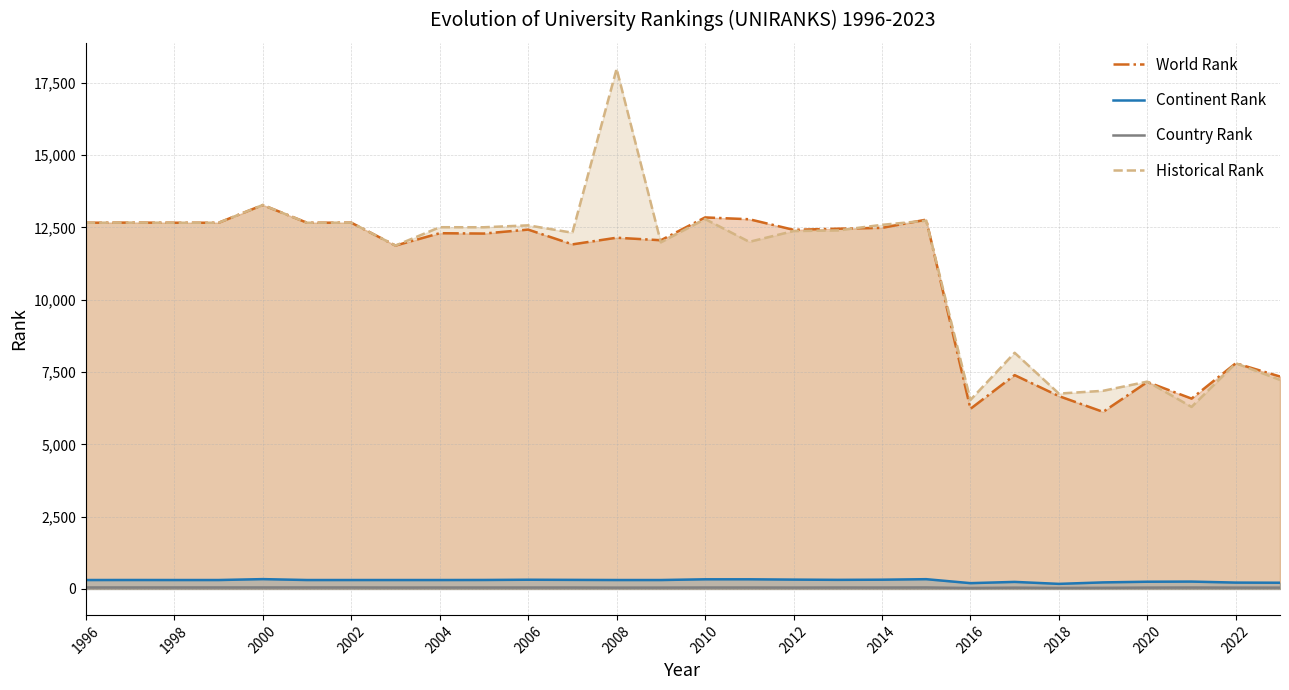

How many interior local peaks does the World Rank series have?

11